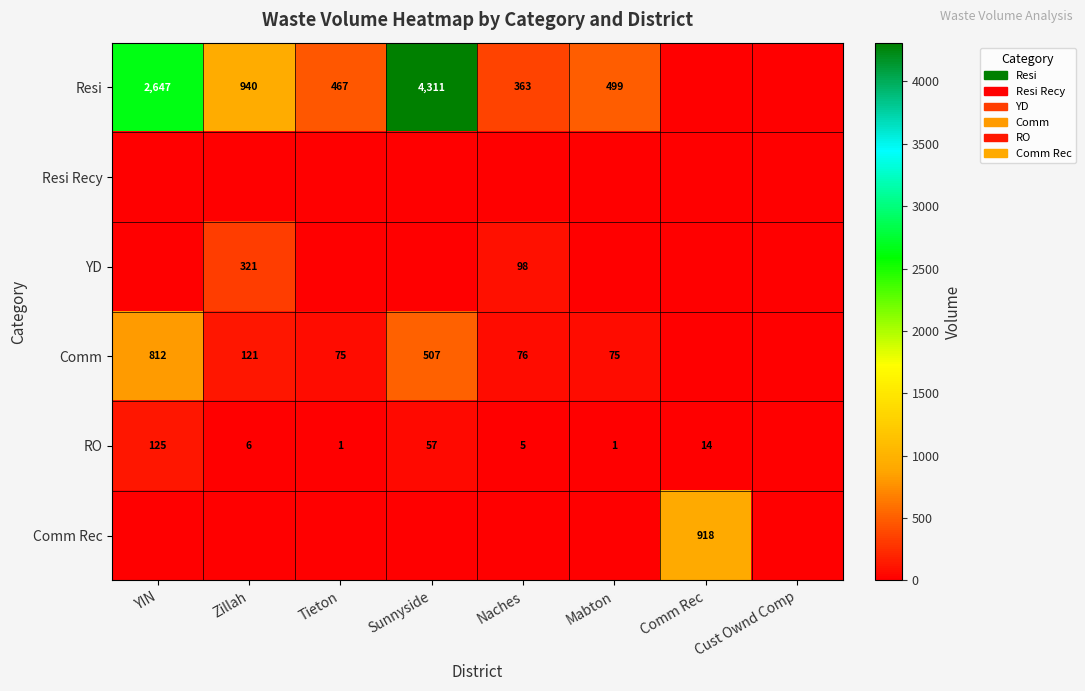

Is it true that Comm equals 105 at Tieton?

False